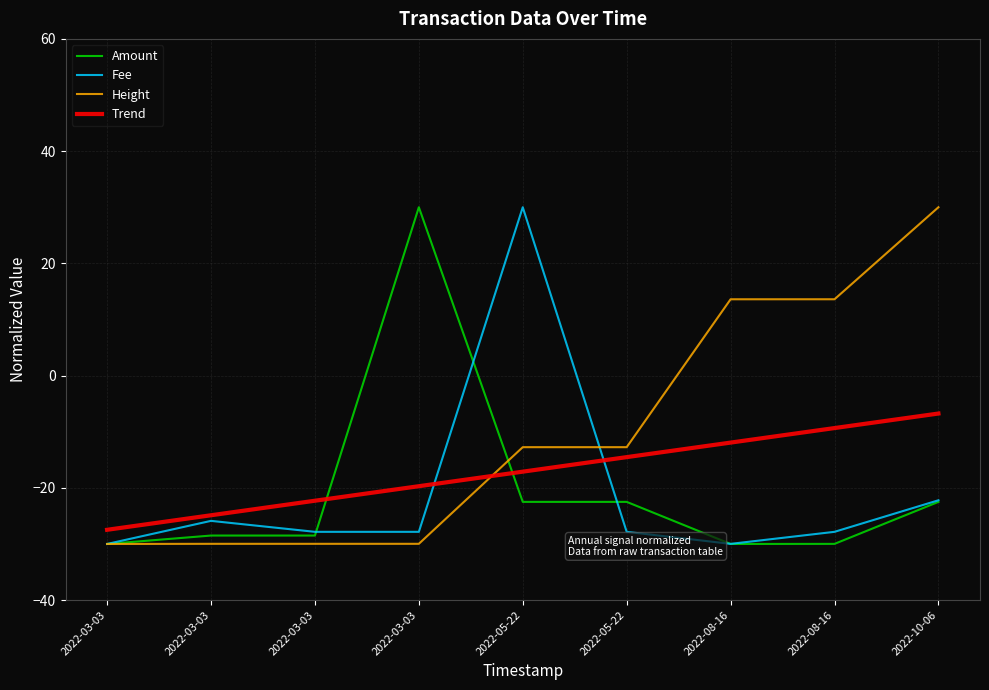

At which label does Height reach its minimum?

2022-03-03